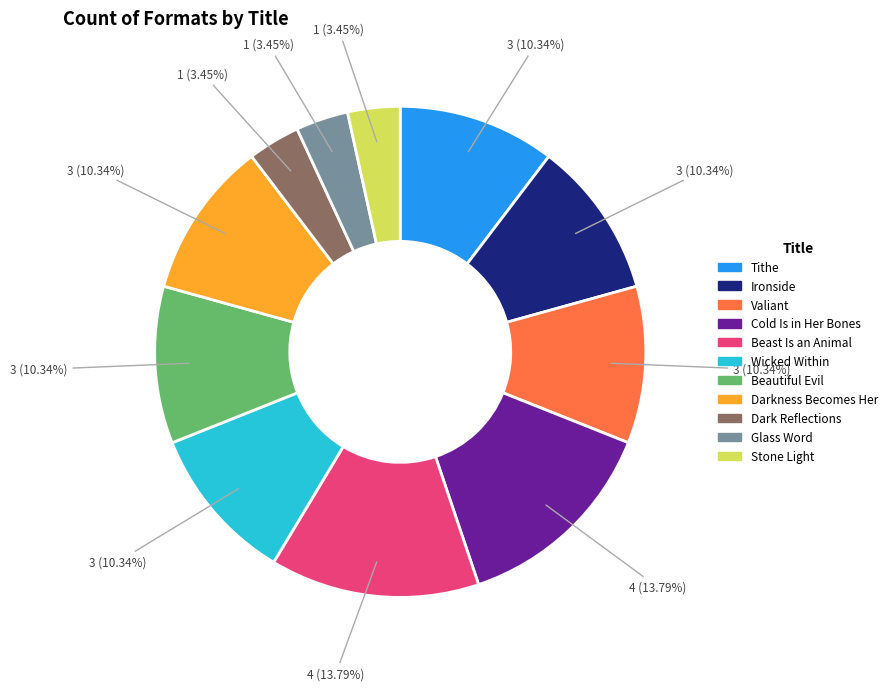

To the nearest percent, what percentage of the pie is Beautiful Evil?

10%